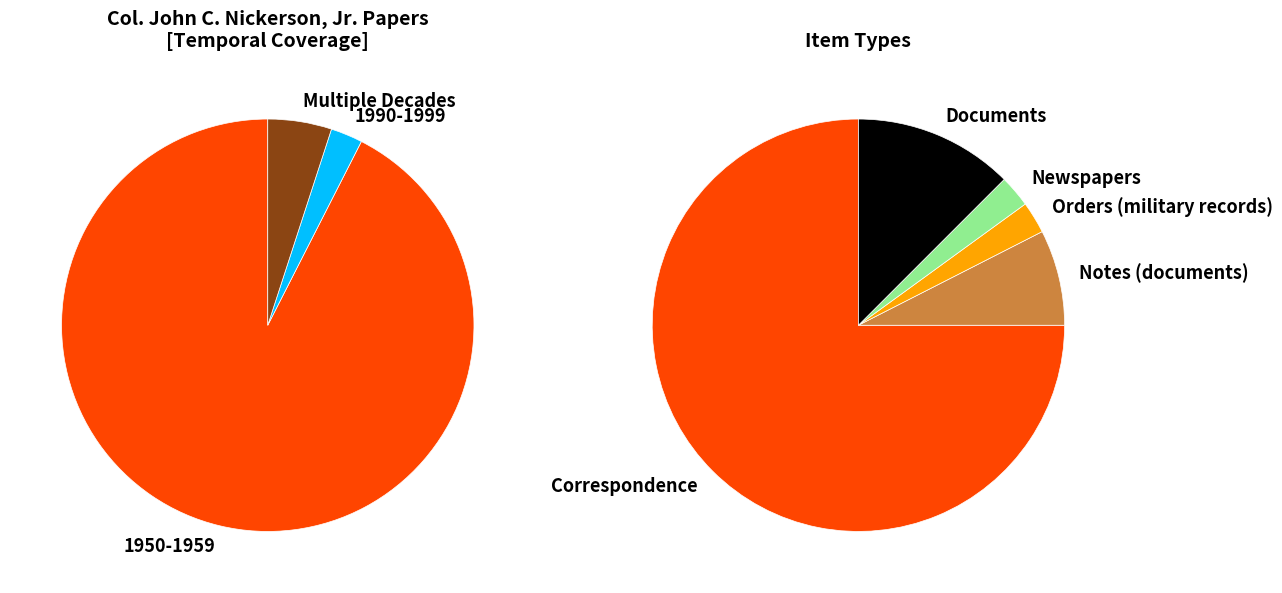

To the nearest percent, what percentage of the pie is 1950-1959?

92%